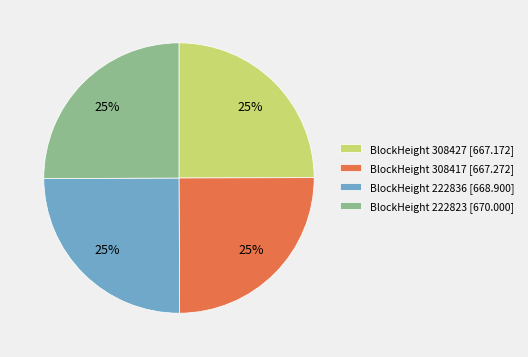

Is there any slice that represents more than half of the pie?

No